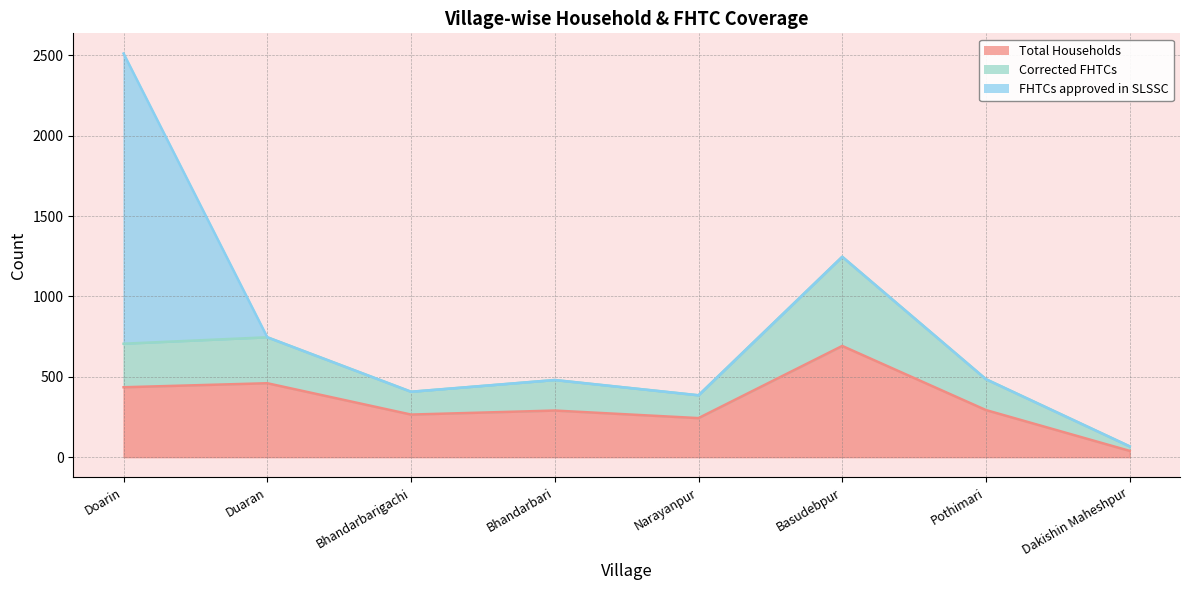

What is the minimum value shown in the chart?

39